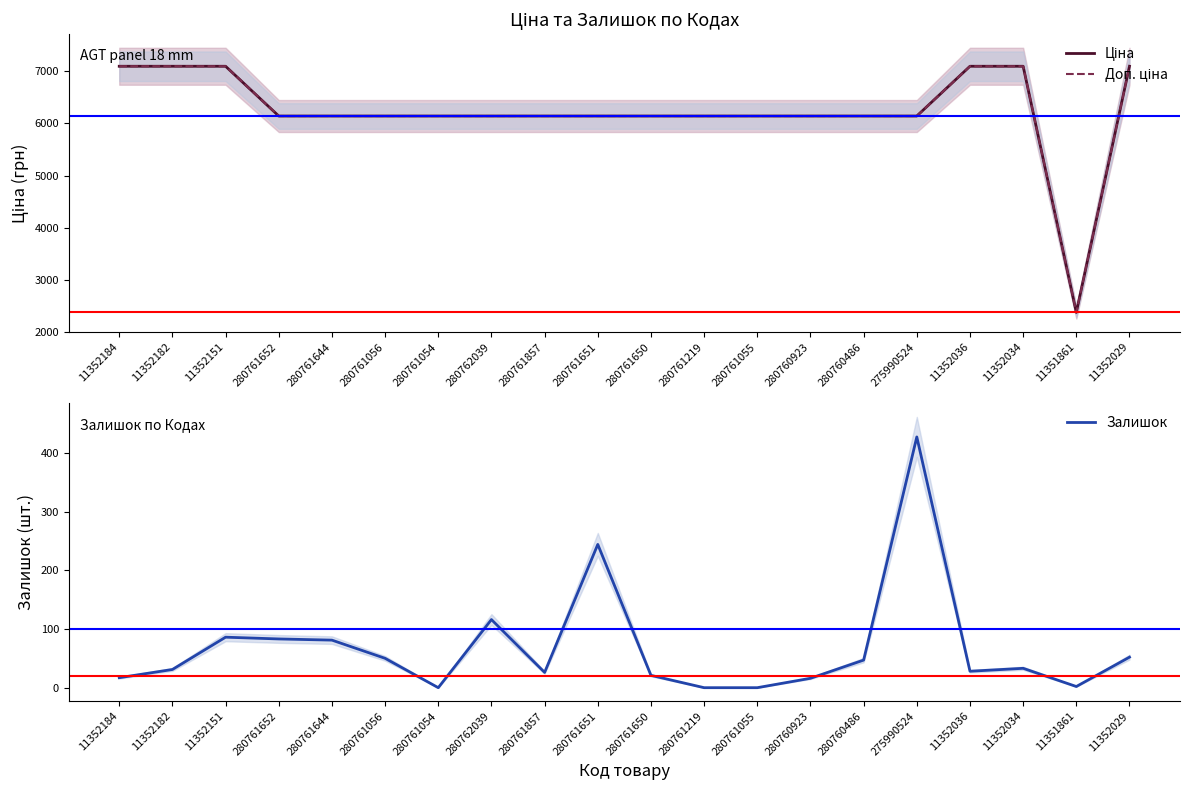

Reading left to right, what are all the values shown in this chart?

Ціна: 11352184=7098.8	11352182=7098.8	11352151=7098.8	280761652=6143.2	280761644=6143.2	280761056=6143.2	280761054=6143.2	280762039=6143.2	280761857=6143.2	280761651=6143.2	280761650=6143.2	280761219=6143.2	280761055=6143.2	280760923=6143.2	280760486=6143.2	275990524=6143.2	11352036=7098.8	11352034=7098.8	11351861=2372.4	11352029=7098.8
Доп. ціна: 11352184=7098.8	11352182=7098.8	11352151=7098.8	280761652=6143.2	280761644=6143.2	280761056=6143.2	280761054=6143.2	280762039=6143.2	280761857=6143.2	280761651=6143.2	280761650=6143.2	280761219=6143.2	280761055=6143.2	280760923=6143.2	280760486=6143.2	275990524=6143.2	11352036=7098.8	11352034=7098.8	11351861=2372.0	11352029=7098.8
Залишок: 11352184=17.0	11352182=31.0	11352151=86.0	280761652=83.0	280761644=81.0	280761056=50.0	280761054=0.0	280762039=116.0	280761857=26.0	280761651=244.0	280761650=21.0	280761219=0.0	280761055=0.0	280760923=16.0	280760486=47.0	275990524=427.0	11352036=28.0	11352034=33.0	11351861=2.0	11352029=52.0